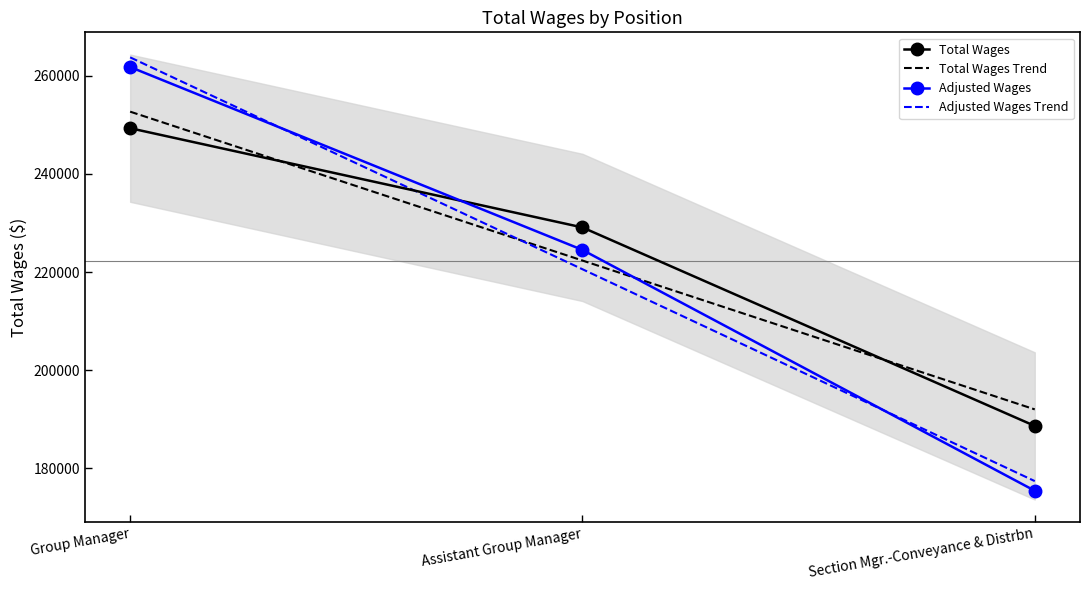

Reading left to right, extract all data points from this chart.

Total Wages: 249321.0	229101.0	188656.0
Total Wages Trend: 252691.8	222359.3	192026.8
Adjusted Wages: 261787.1	224519.0	175450.1
Adjusted Wages Trend: 263753.9	220585.4	177416.9